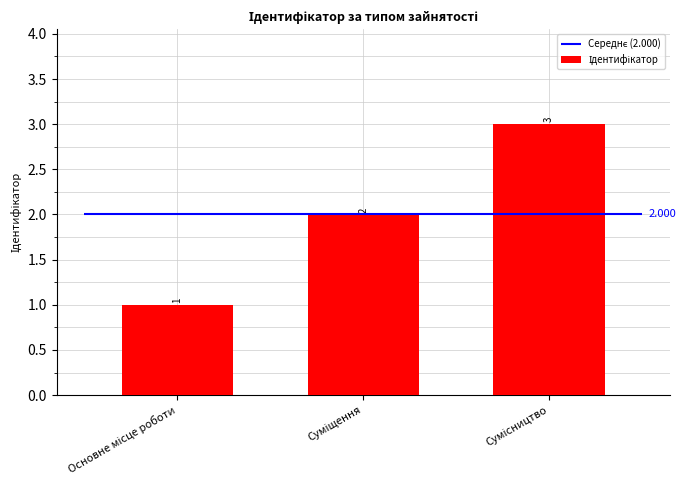

How many bars are there in total?

3